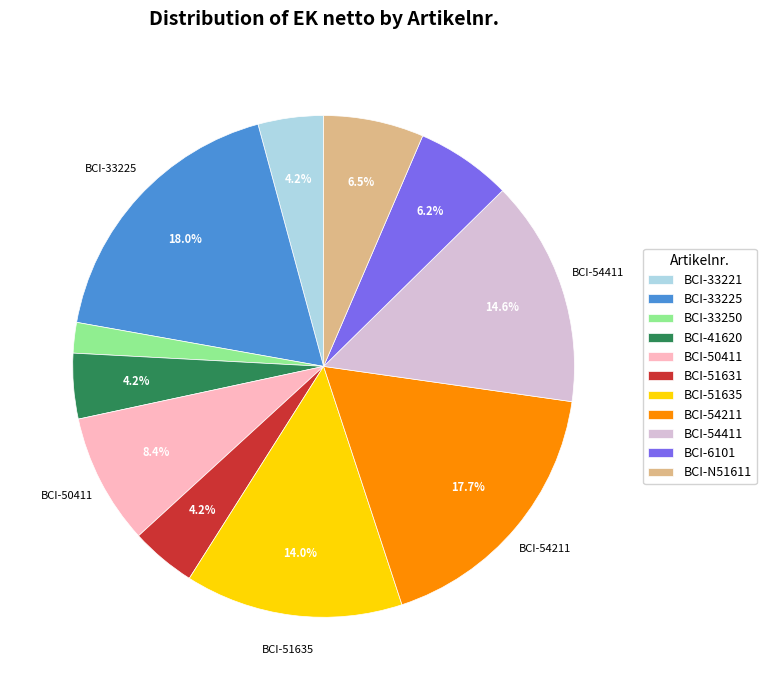

What percentage is the BCI-6101 slice, to the nearest percent?

6%